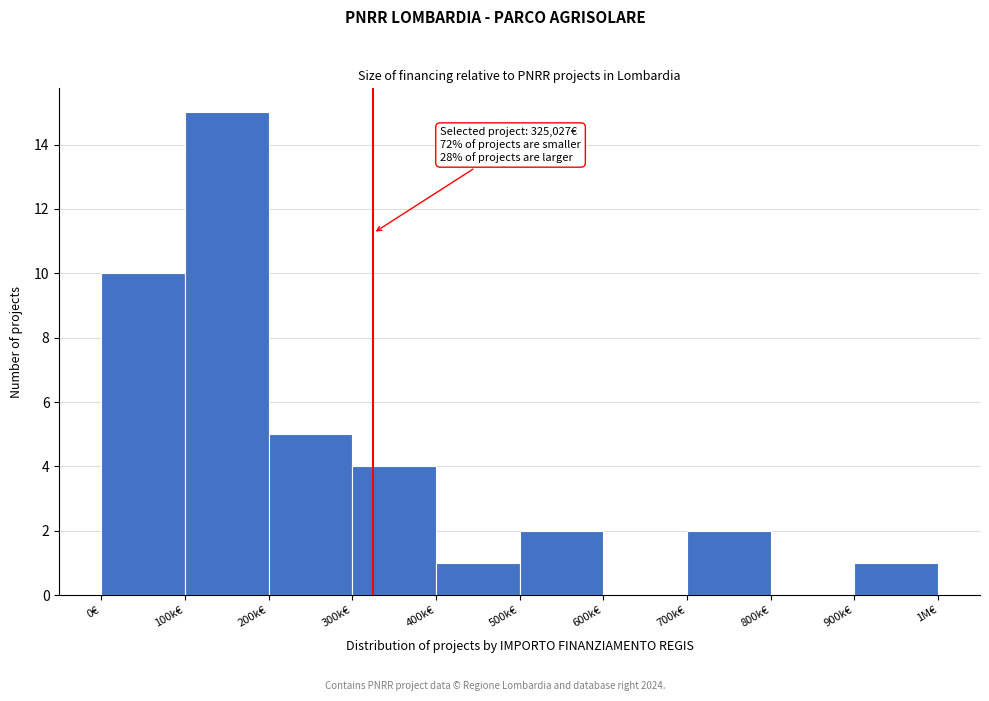

Reading left to right, extract all data points from this chart.

0€=10	100k€=15	200k€=5	300k€=4	400k€=1	500k€=2	600k€=0	700k€=2	800k€=0	900k€=1